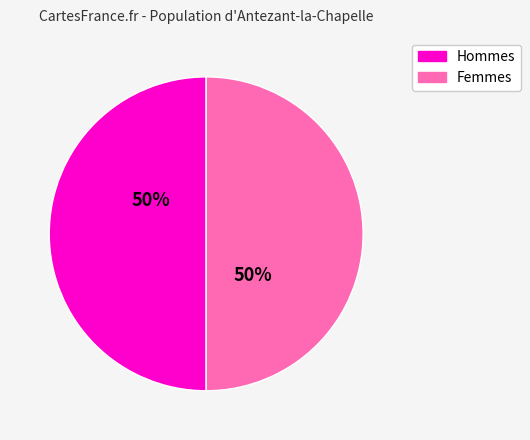

Is it true that Femmes is 35% of the pie?

False